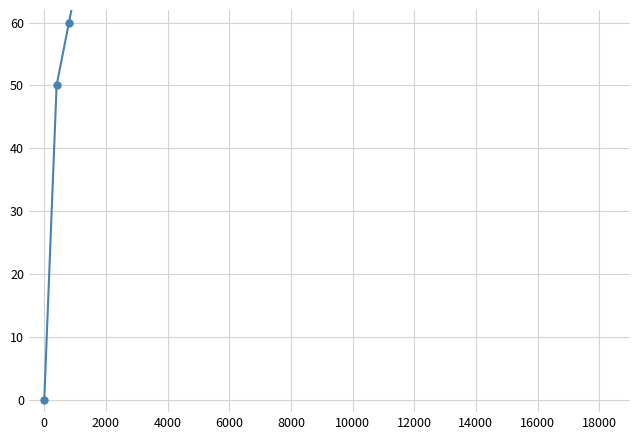

What is the value of the 4th point from the left?

70